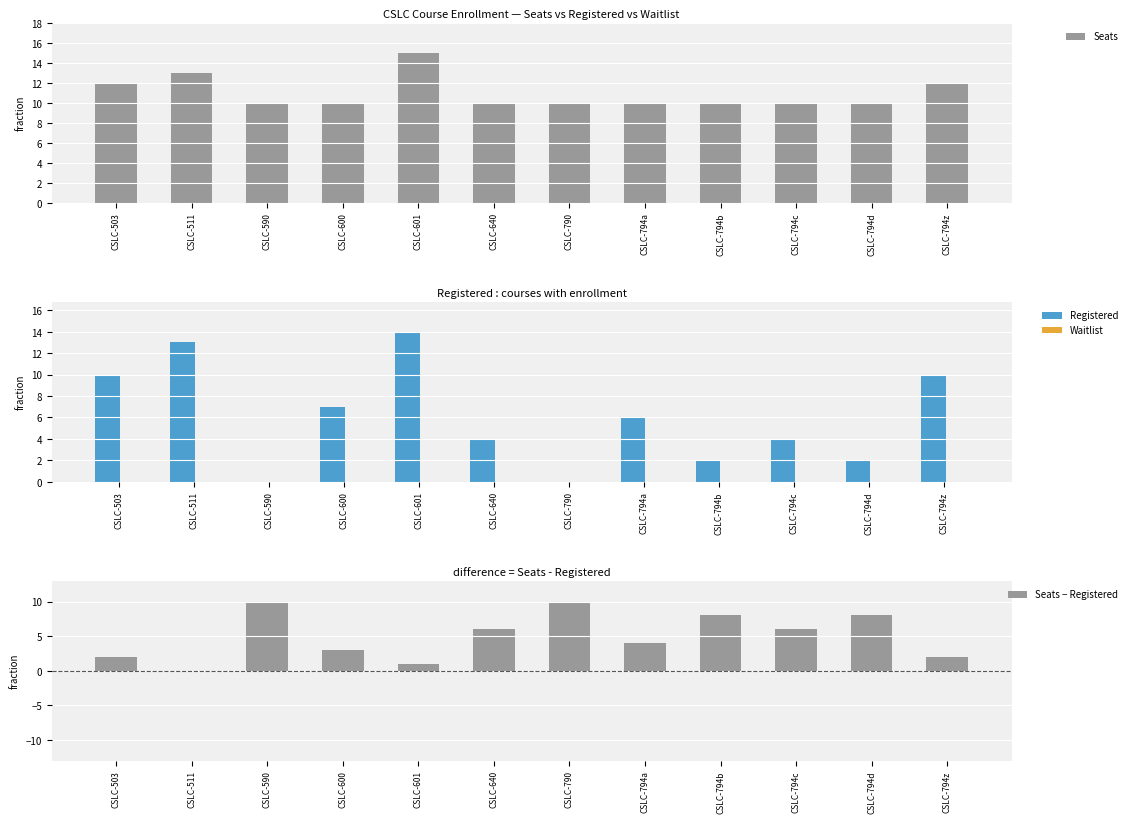

Which category has the highest value in the Seats series?

CSLC-601